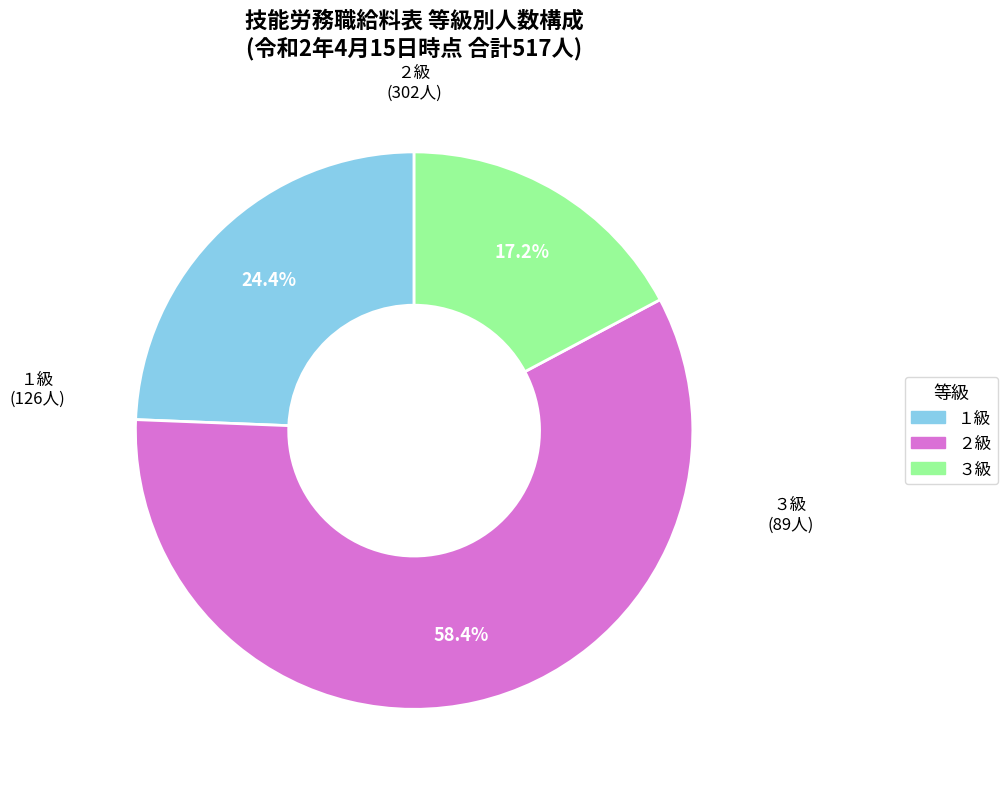

To the nearest percent, what portion does １級 represent?

24%